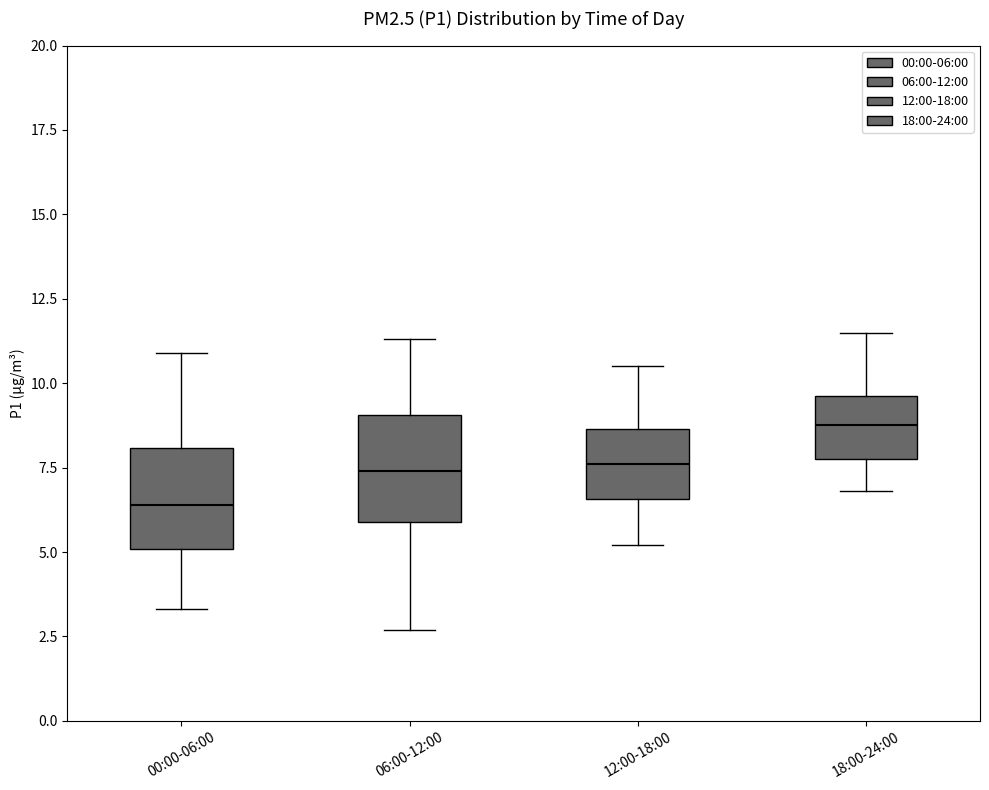

Reading left to right, read every box against the y-axis: the position of its median line, the range the box covers, and the ends of its whiskers. The values are not printed on the chart, so give them approximately, as read against the axis.

00:00-06:00: median 6.5, box 5.0 to 8.0, whiskers 3.5 to 11.0
06:00-12:00: median 7.5, box 6.0 to 9.0, whiskers 2.5 to 11.5
12:00-18:00: median 7.5, box 6.5 to 8.5, whiskers 5.0 to 10.5
18:00-24:00: median 9.0, box 8.0 to 9.5, whiskers 7.0 to 11.5